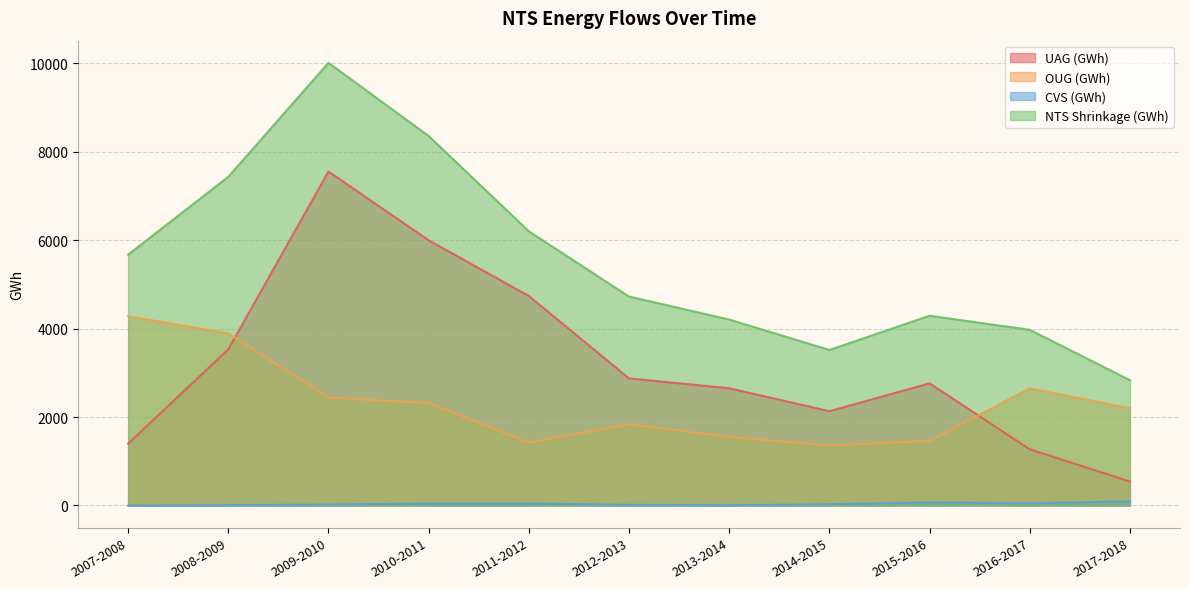

At which label is CVS (GWh) closest to 44?

2011-2012